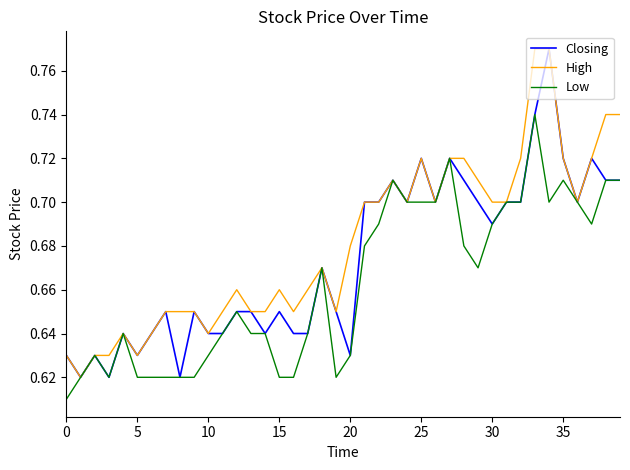

Which series has the largest total across all categories?

High